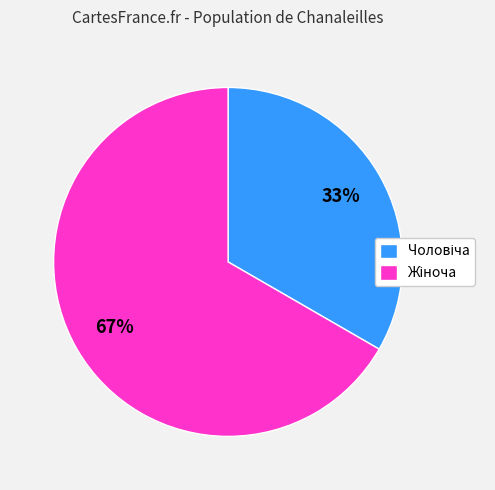

To the nearest percent, what is the average slice percentage?

50%